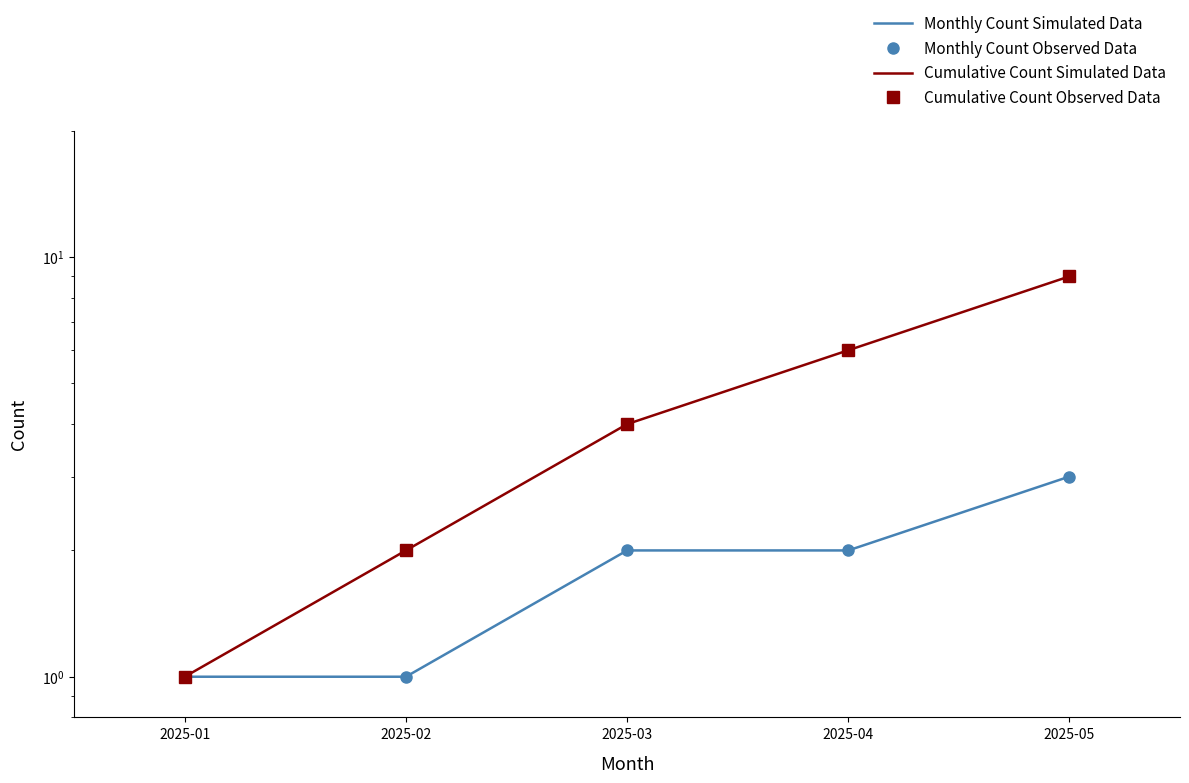

Which category has the highest value in the Cumulative Count Simulated Data series?

2025-05